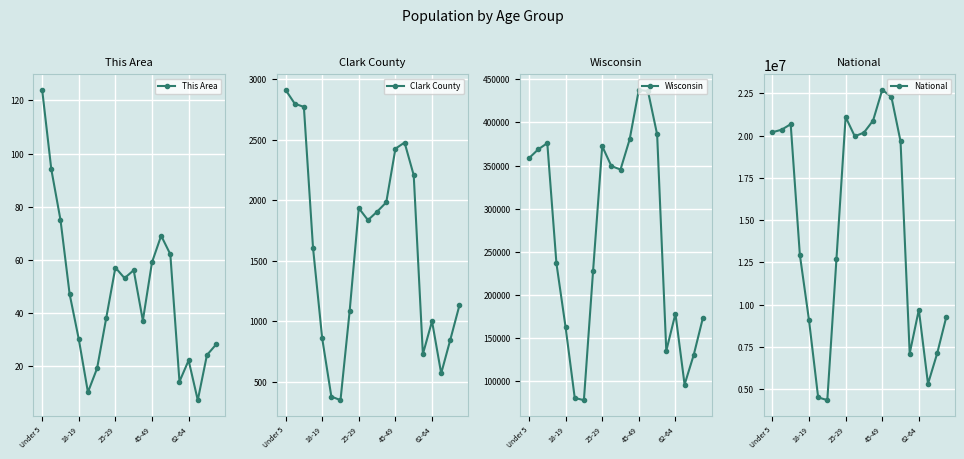

What position from the left is Under 5?

1